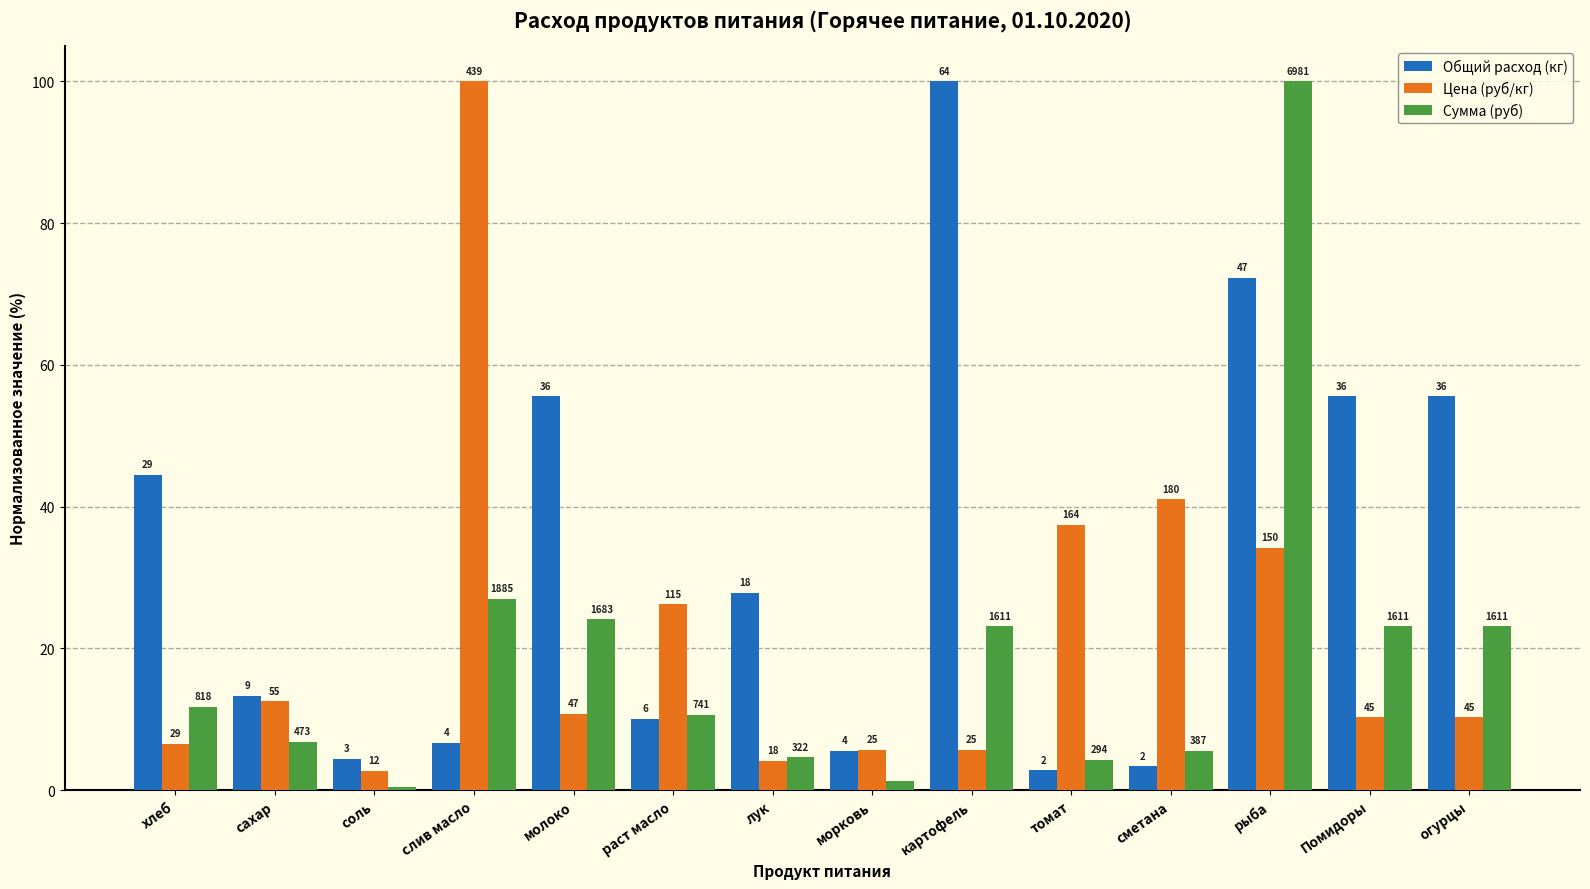

What value does the Цена (руб/кг) series have at томат?

37.4